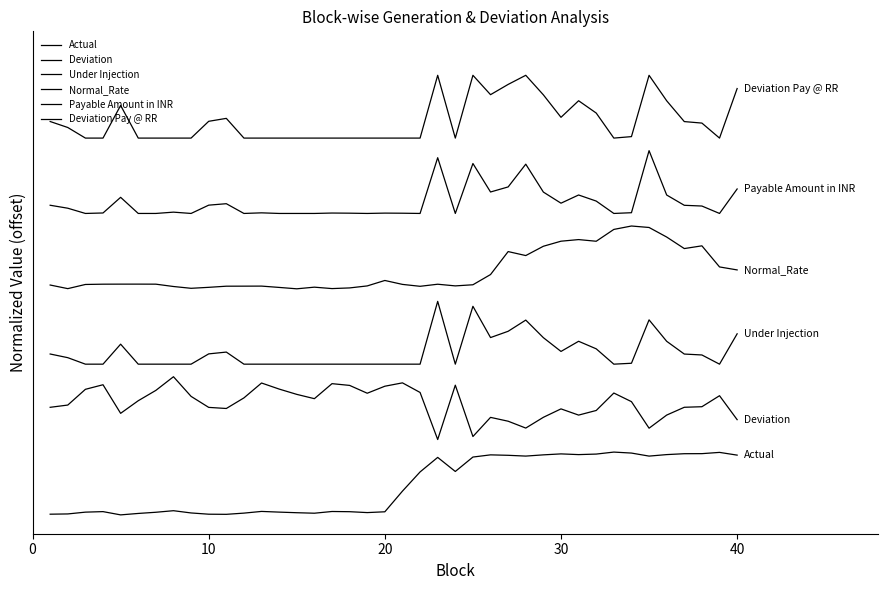

Does the chart display data point markers on the line(s)?

No